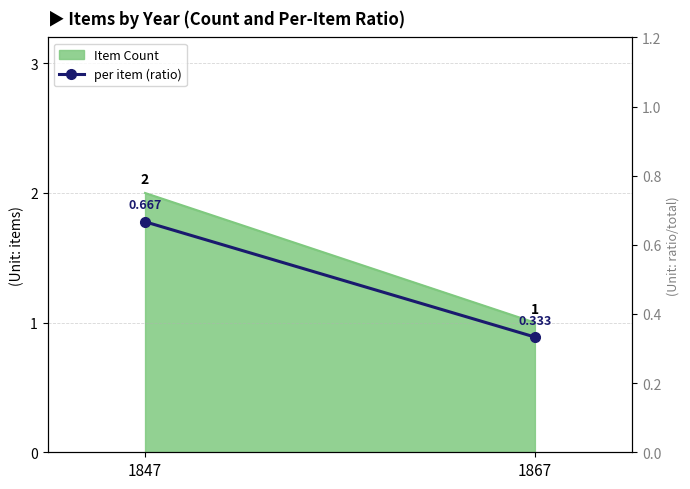

Reading left to right, transcribe all the data shown in this chart.

0.7	0.3